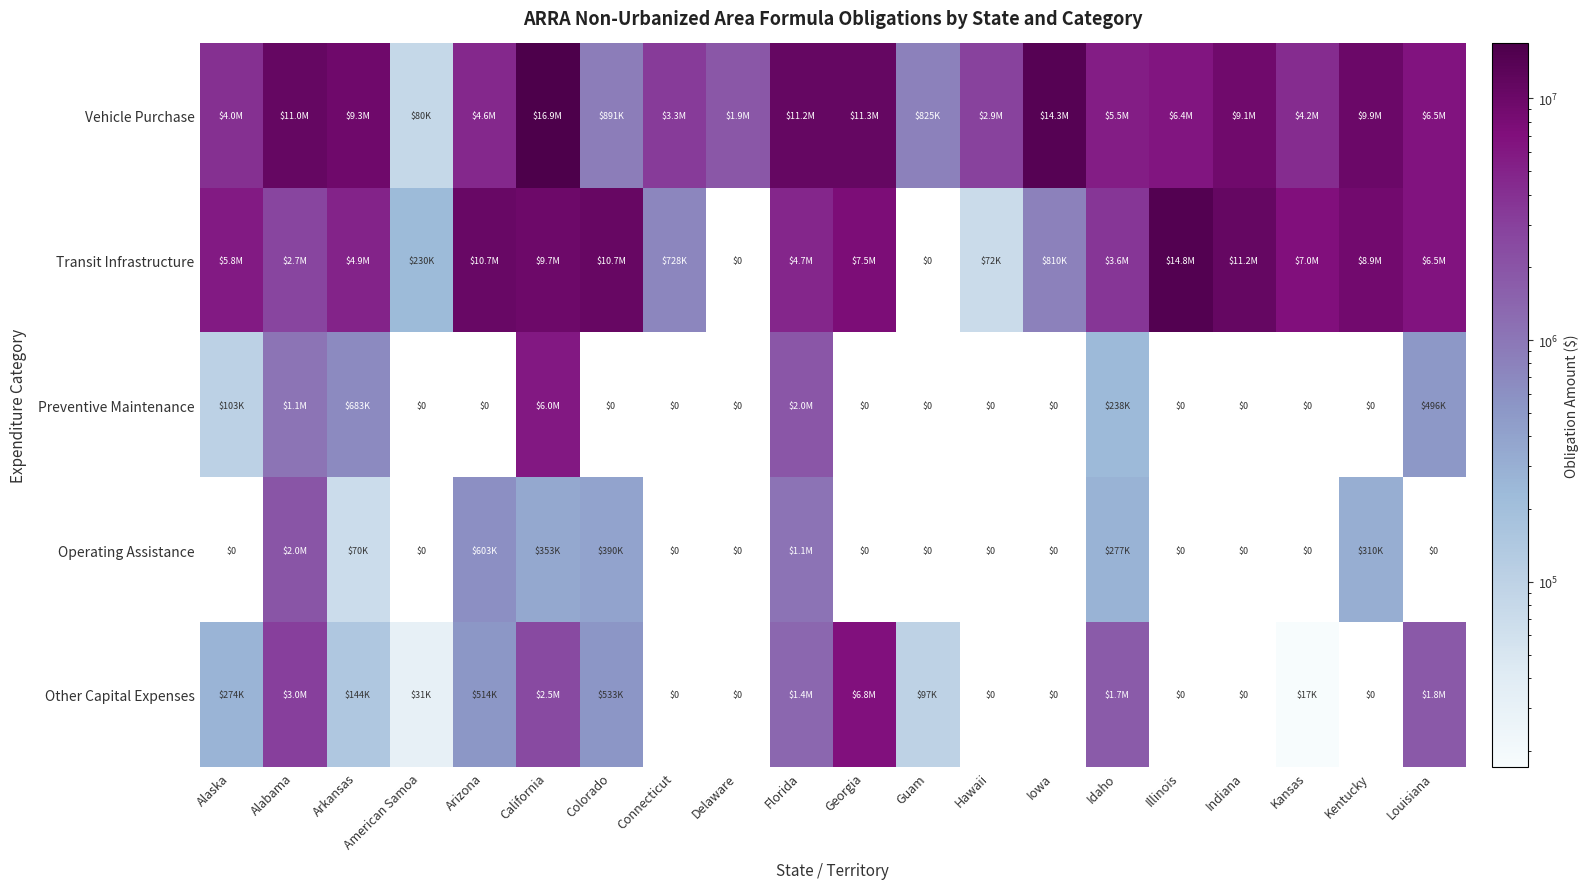

Count the number of data series in this chart.

5